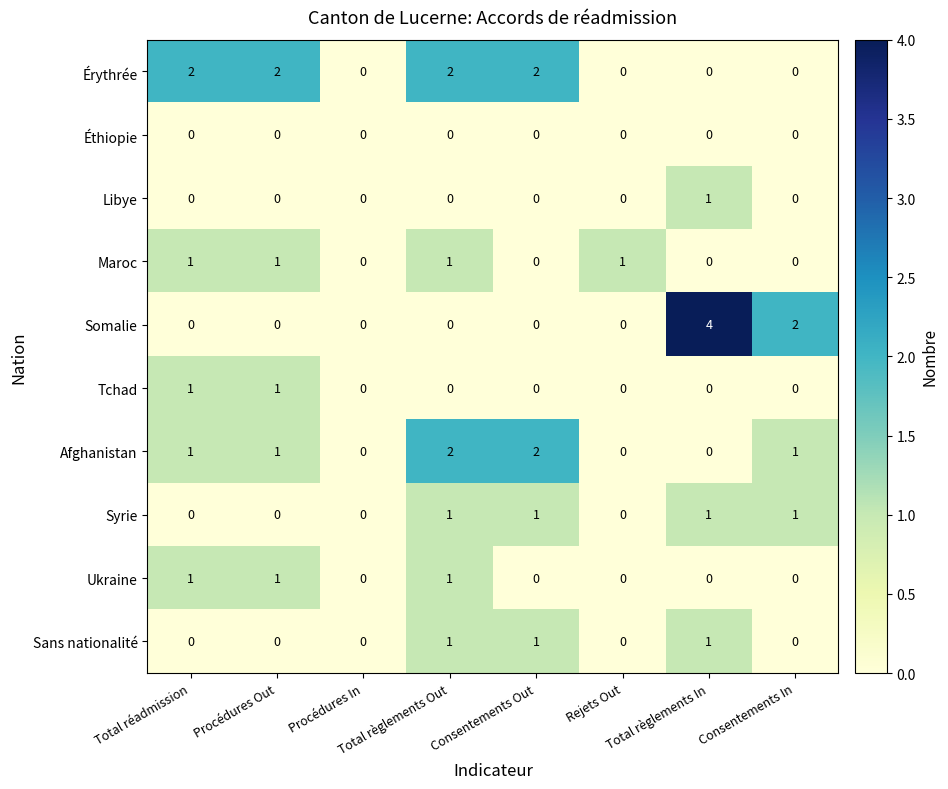

What is the greatest value displayed?

4